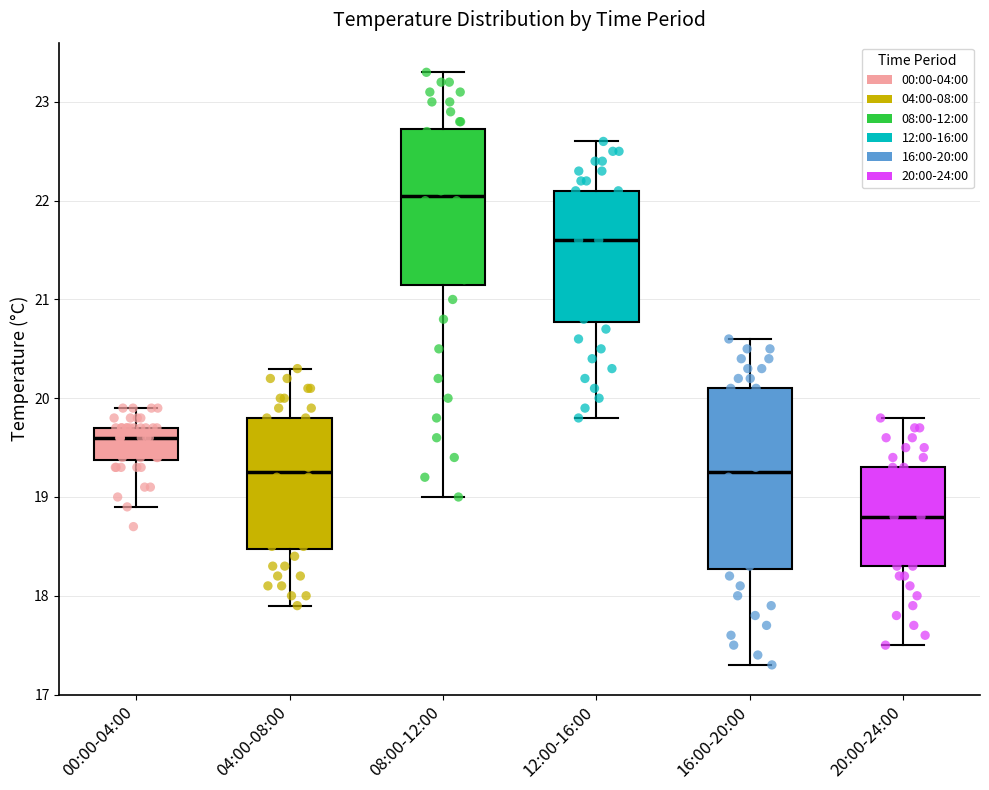

Which box's median line is the lowest?

20:00-24:00